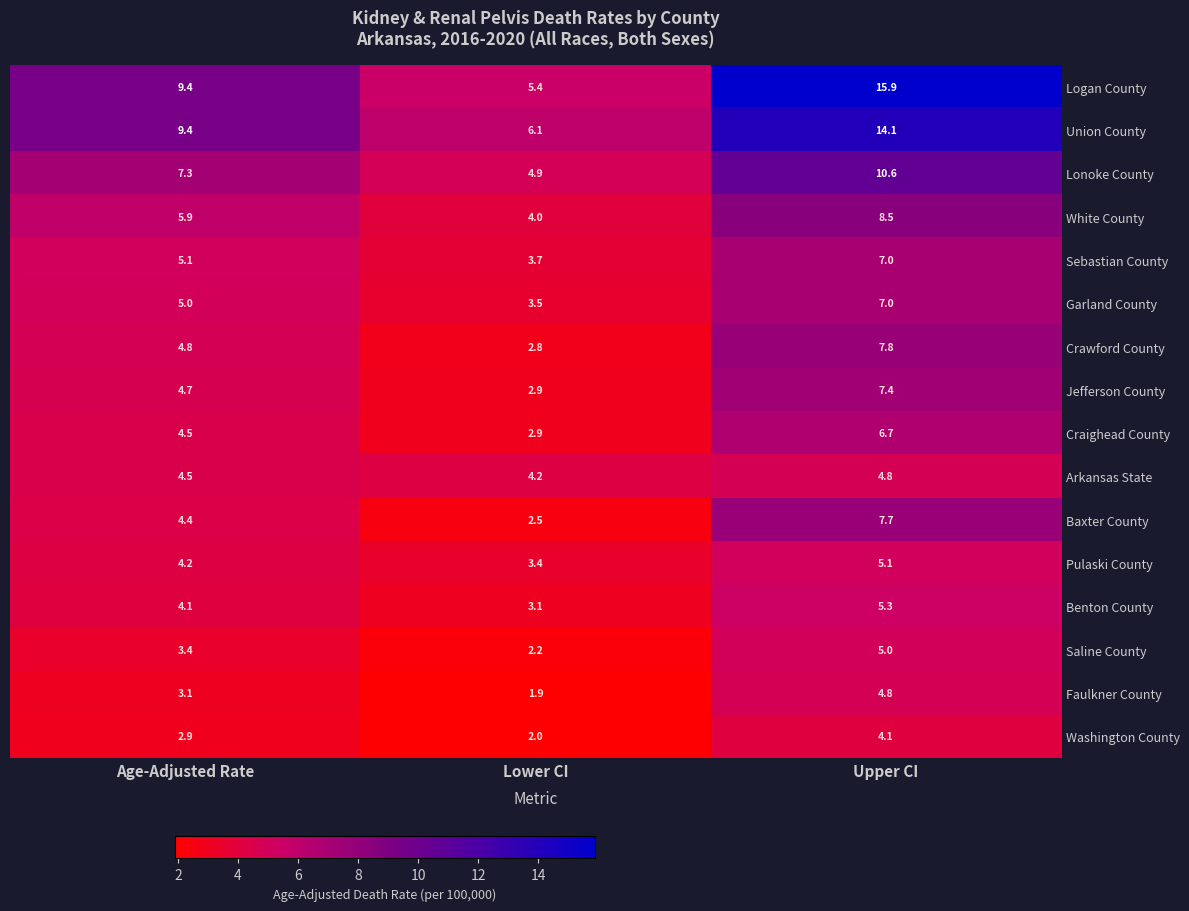

List the labels in order of Benton County value, smallest first.

Lower CI, Age-Adjusted Rate, Upper CI